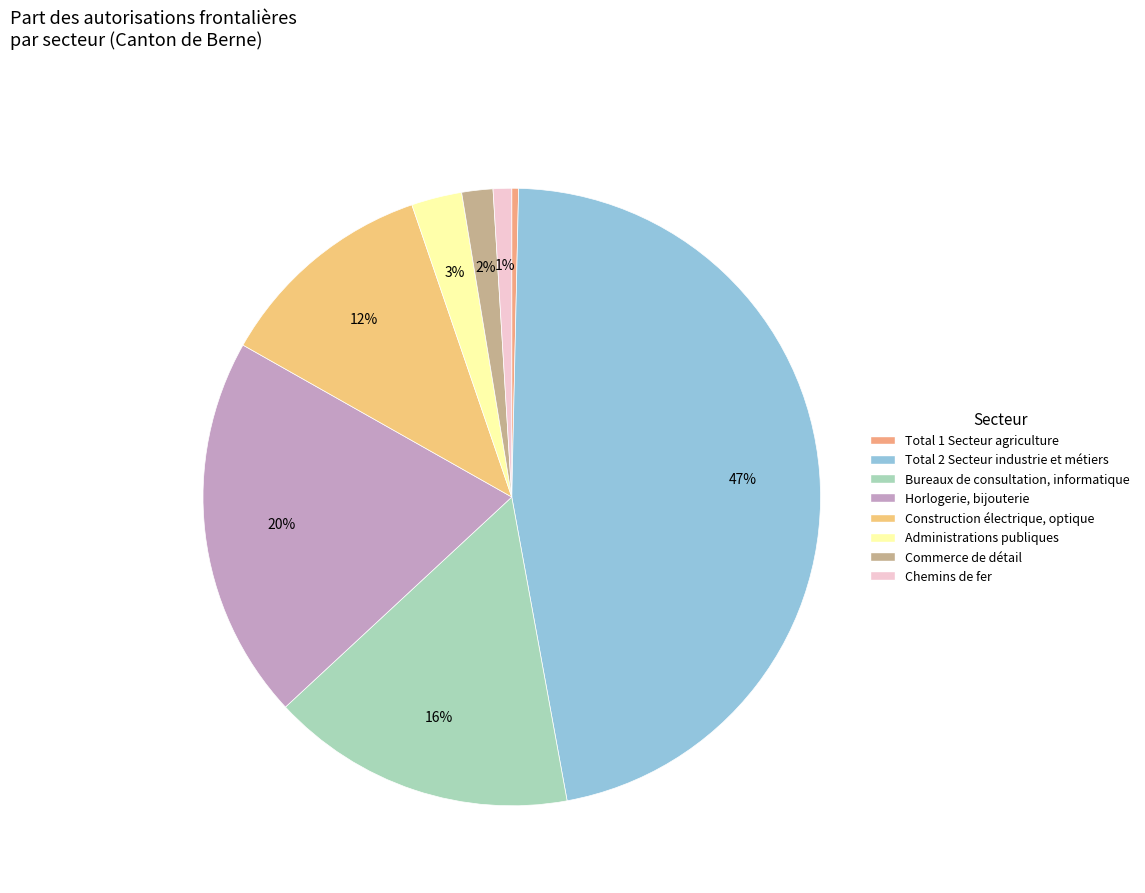

What percentage is the Construction électrique, optique slice, to the nearest percent?

12%